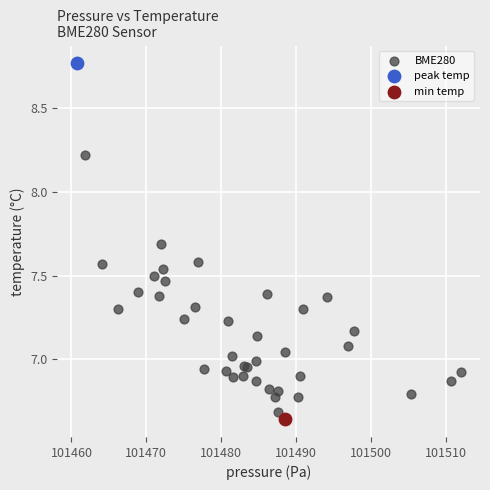

What are all the series names shown in the legend?

BME280, peak temp, min temp